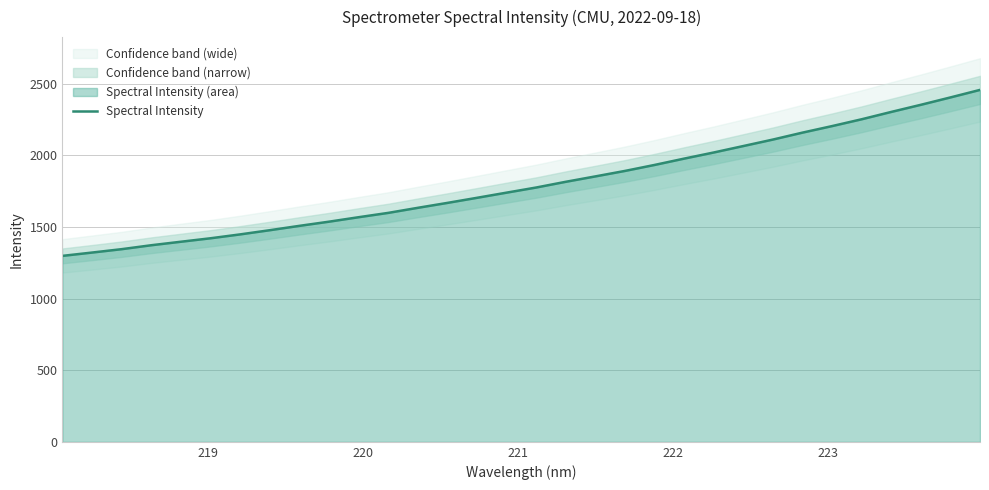

True or false: the data has more than 1 interior local peaks.

False